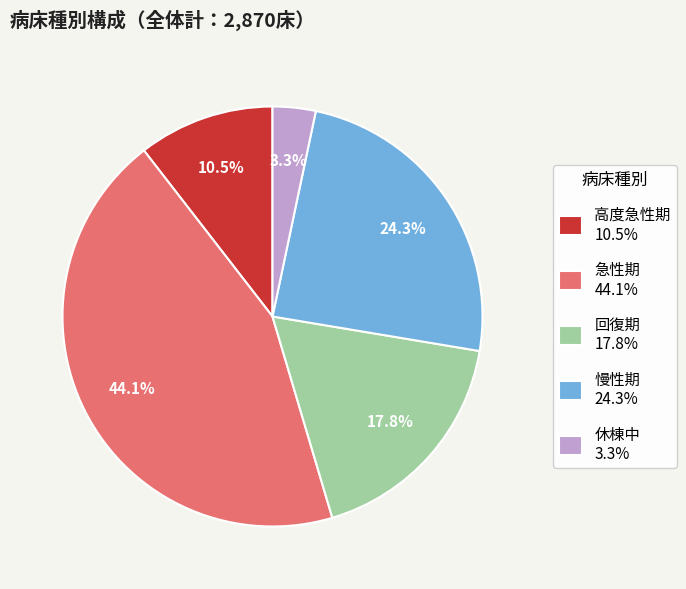

True or false: 慢性期 accounts for 24% of the total.

True